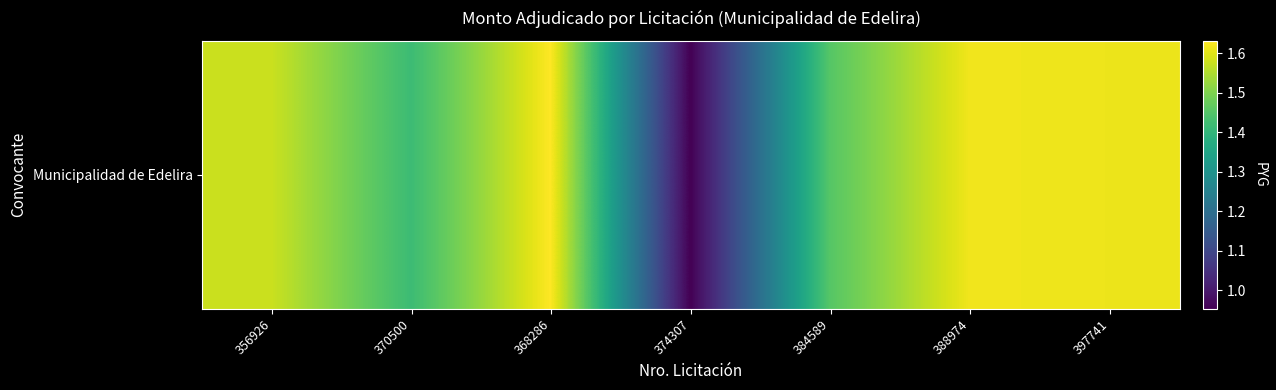

List the labels in order of value, smallest first.

374307, 370500, 384589, 356926, 397741, 388974, 368286